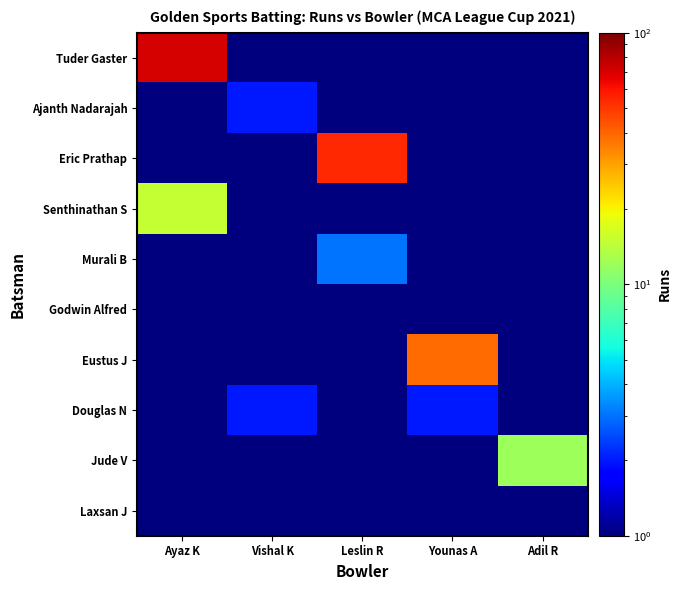

Which label corresponds to the smallest value in the chart?

Vishal K